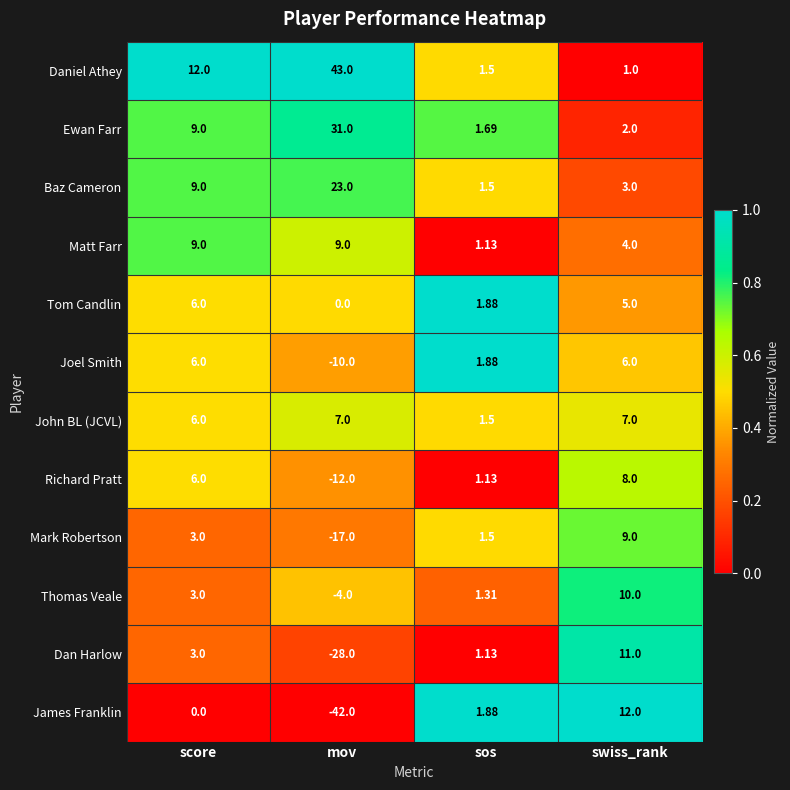

Count the number of categories in the chart.

4